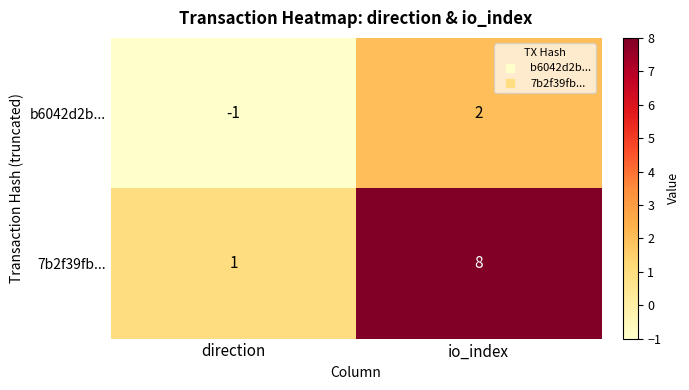

At how many categories does at least one series exceed 6?

1